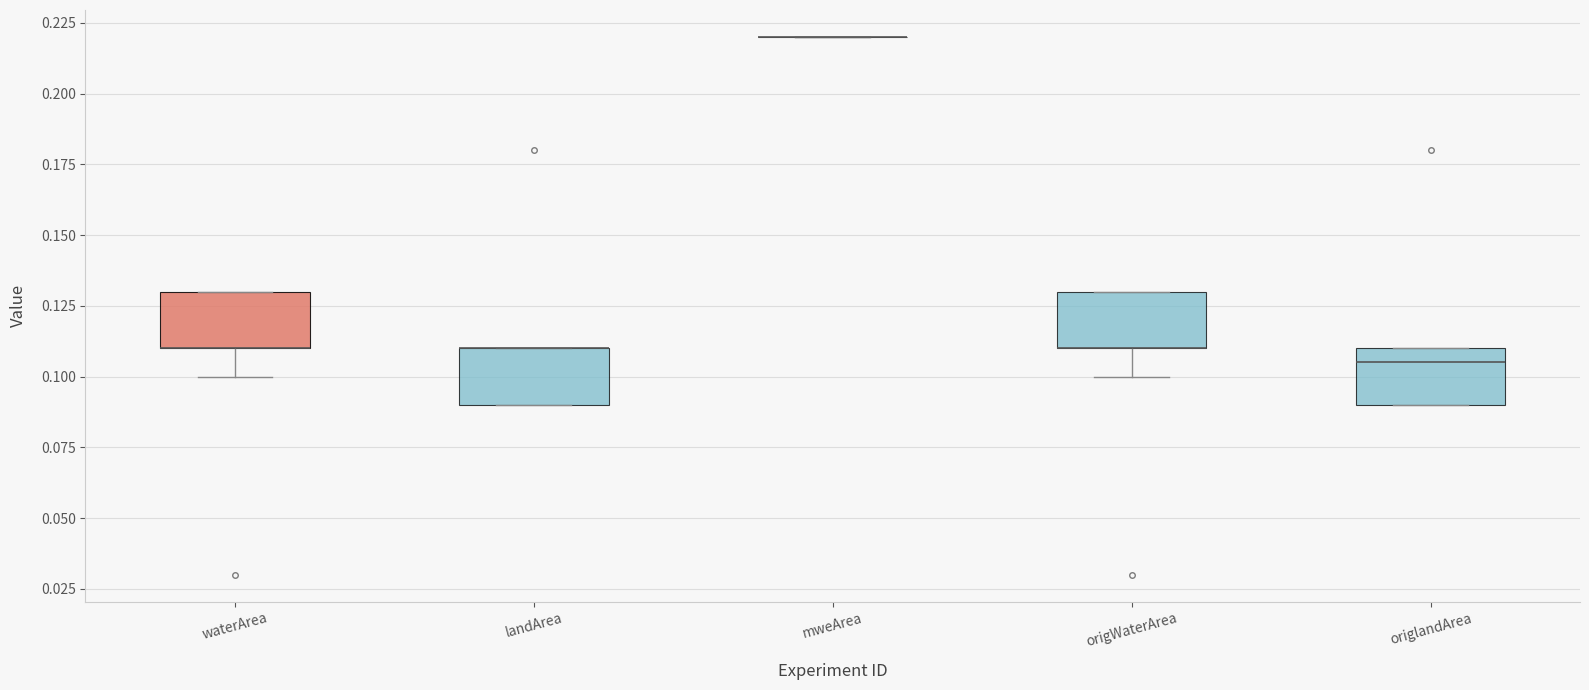

Reading left to right, transcribe this box plot: for each box, give where its median line is, the range the box spans, and where its two whiskers end, as read against the y-axis. The values are not printed on the chart, so give them approximately, as read against the axis.

waterArea: median 0.110 (drawn on the box's lower edge), box 0.110 to 0.130, whiskers 0.100 to 0.130
landArea: median 0.110 (drawn on the box's upper edge), box 0.090 to 0.110, whiskers 0.090 to 0.110
mweArea: box collapsed to a line at 0.220, whiskers 0.220 to 0.220
origWaterArea: median 0.110 (drawn on the box's lower edge), box 0.110 to 0.130, whiskers 0.100 to 0.130
origlandArea: median 0.105, box 0.090 to 0.110, whiskers 0.090 to 0.110